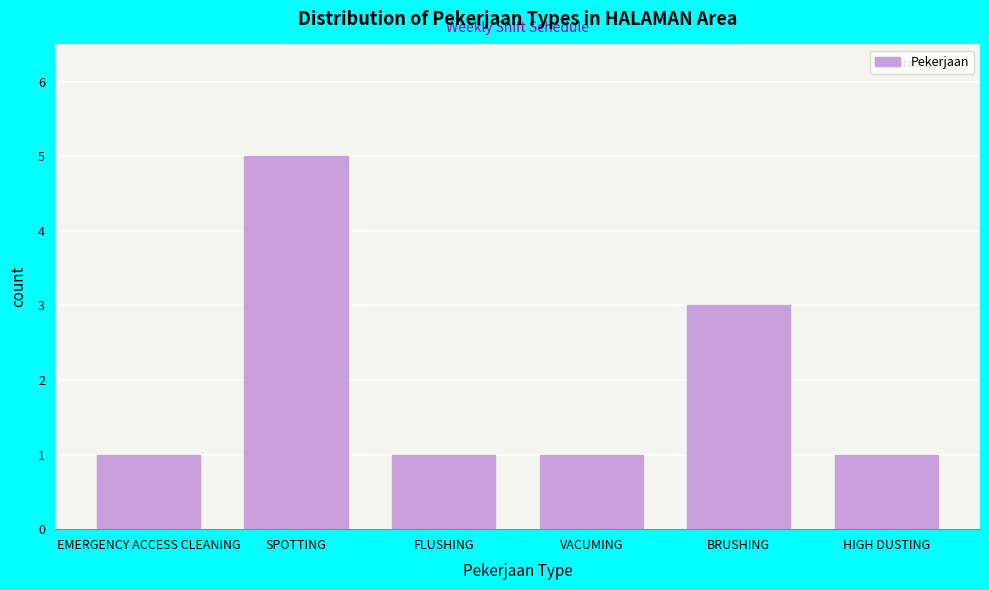

Reading right to left, list all the values displayed in this chart.

1	3	1	1	5	1